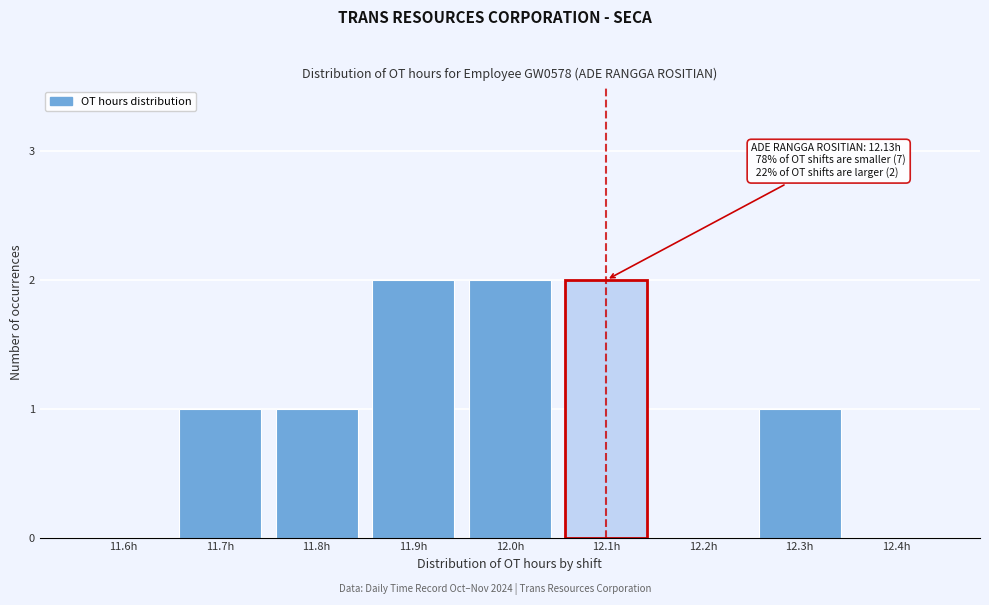

Reading right to left, what are all the values shown in this chart?

12.4h=0	12.3h=1	12.2h=0	12.1h=2	12.0h=2	11.9h=2	11.8h=1	11.7h=1	11.6h=0